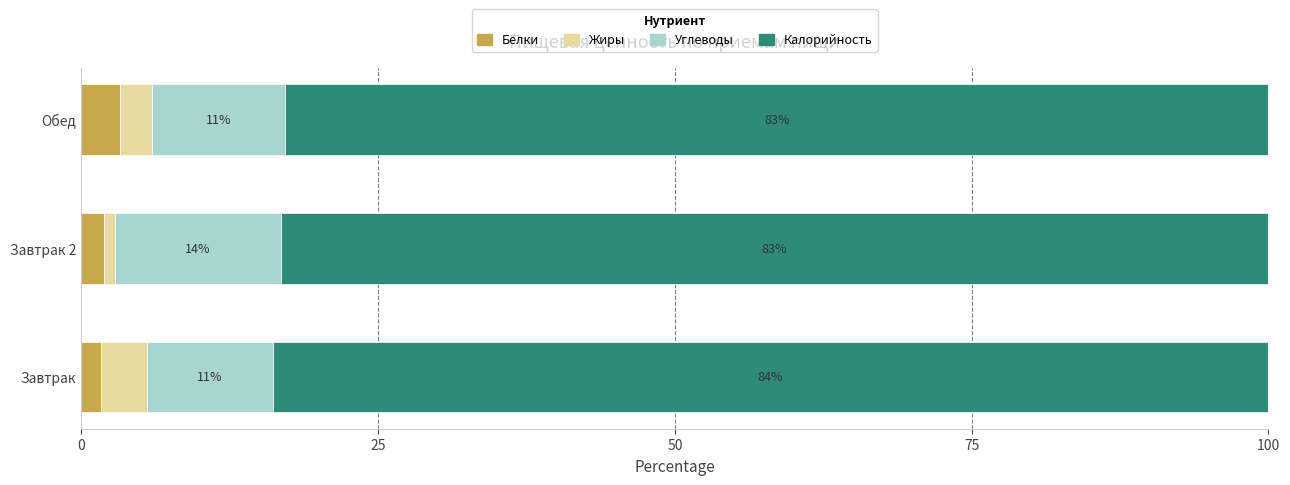

What is the total value across all series at Обед?

100.0